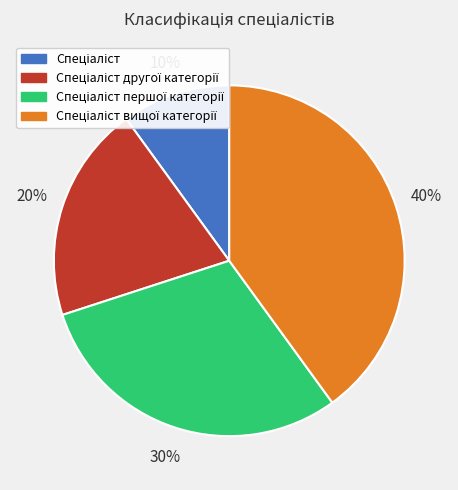

To the nearest percent, what is the difference between the largest and smallest slice percentages?

30%